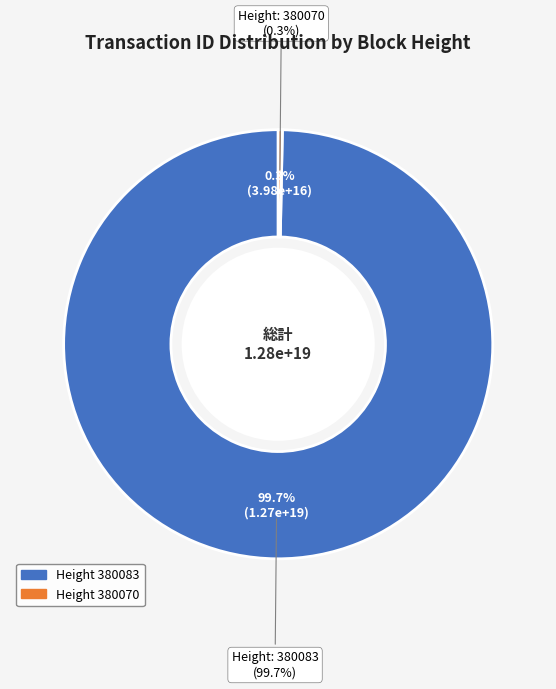

To the nearest percent, what percentage of the pie is 380083?

100%